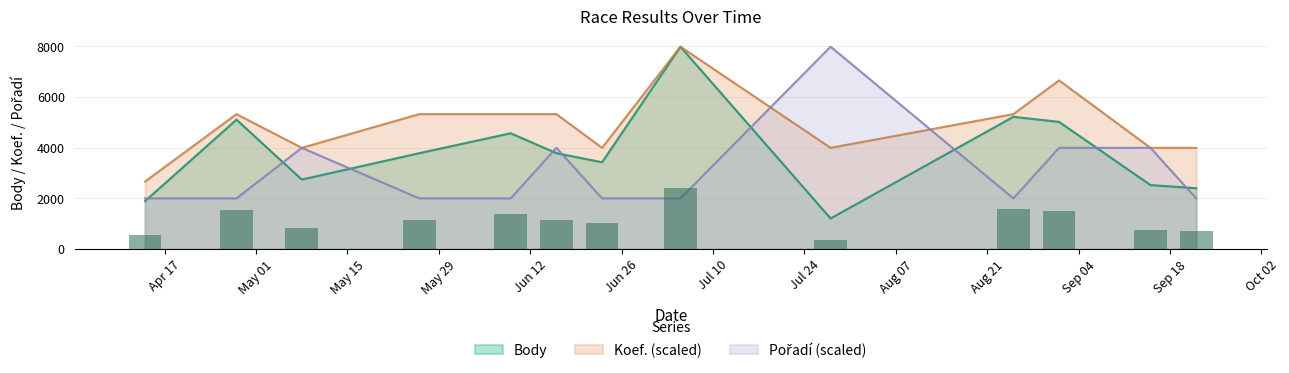

Count the number of data series in this chart.

3